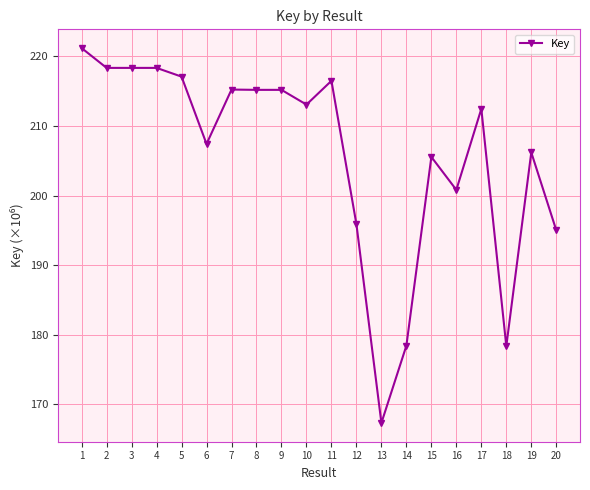

Reading right to left, transcribe all the data shown in this chart.

195.0	206.2	178.4	212.5	200.8	205.6	178.4	167.3	195.9	216.5	213.1	215.2	215.2	215.2	207.4	217.1	218.4	218.4	218.4	221.2